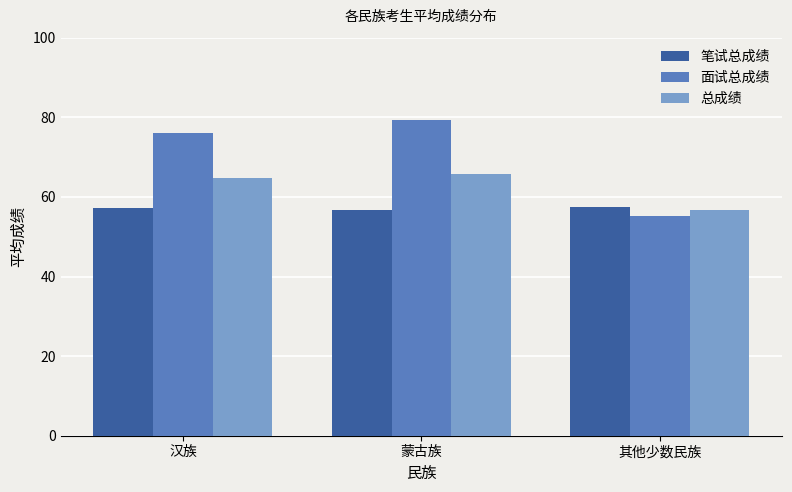

What are all the series names shown in the legend?

笔试总成绩, 面试总成绩, 总成绩